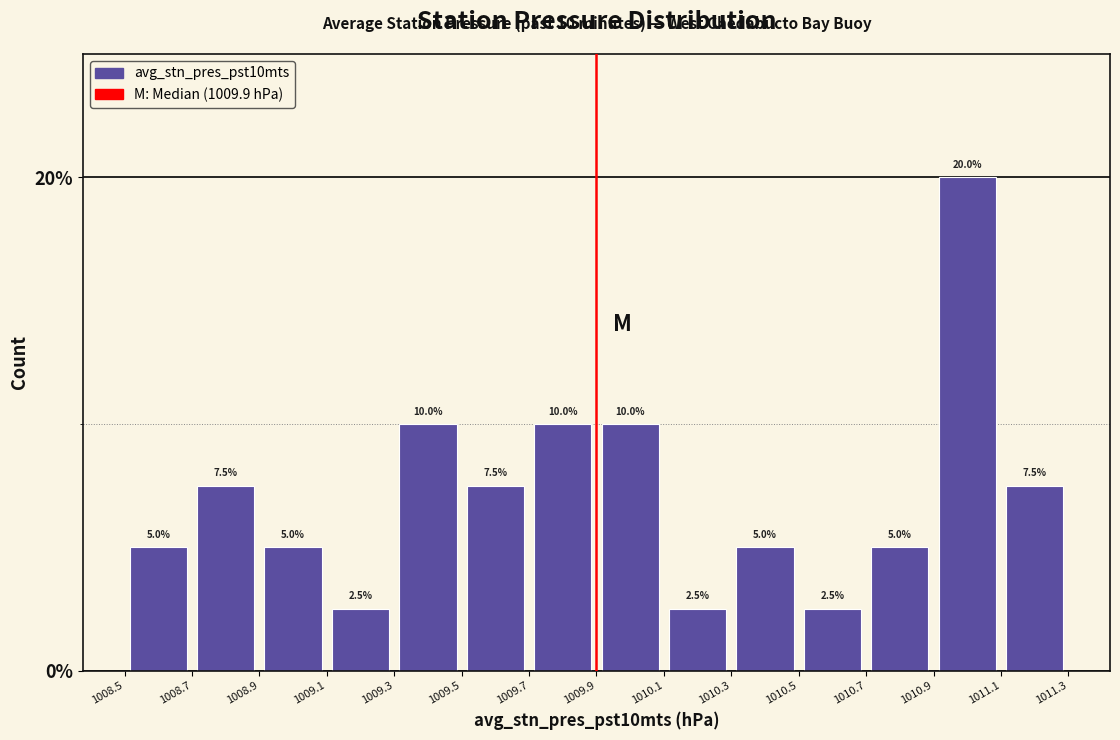

Reading left to right, list every bar in this chart as the range it spans on the x-axis followed by its height.

1008.5 to 1008.7: 5.0
1008.7 to 1008.9: 7.5
1008.9 to 1009.1: 5.0
1009.1 to 1009.3: 2.5
1009.3 to 1009.5: 10.0
1009.5 to 1009.7: 7.5
1009.7 to 1009.9: 10.0
1009.9 to 1010.1: 10.0
1010.1 to 1010.3: 2.5
1010.3 to 1010.5: 5.0
1010.5 to 1010.7: 2.5
1010.7 to 1010.9: 5.0
1010.9 to 1011.1: 20.0
1011.1 to 1011.3: 7.5